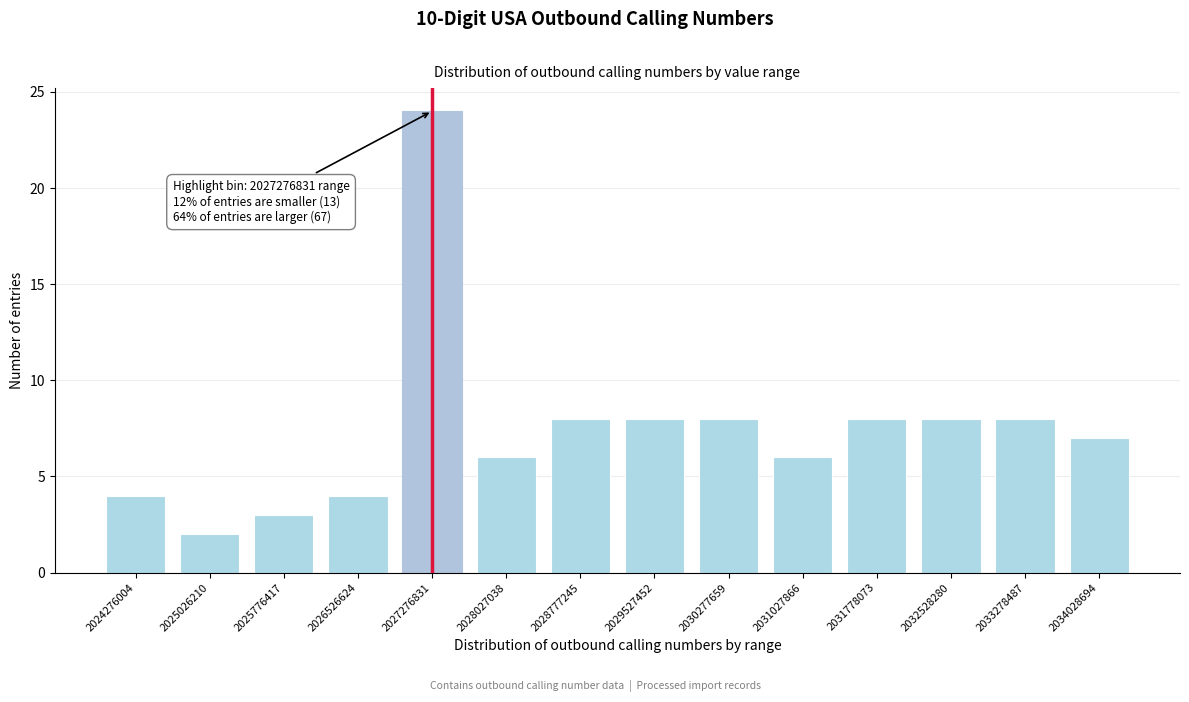

Reading left to right, extract all data points from this chart.

4	2	3	4	24	6	8	8	8	6	8	8	8	7